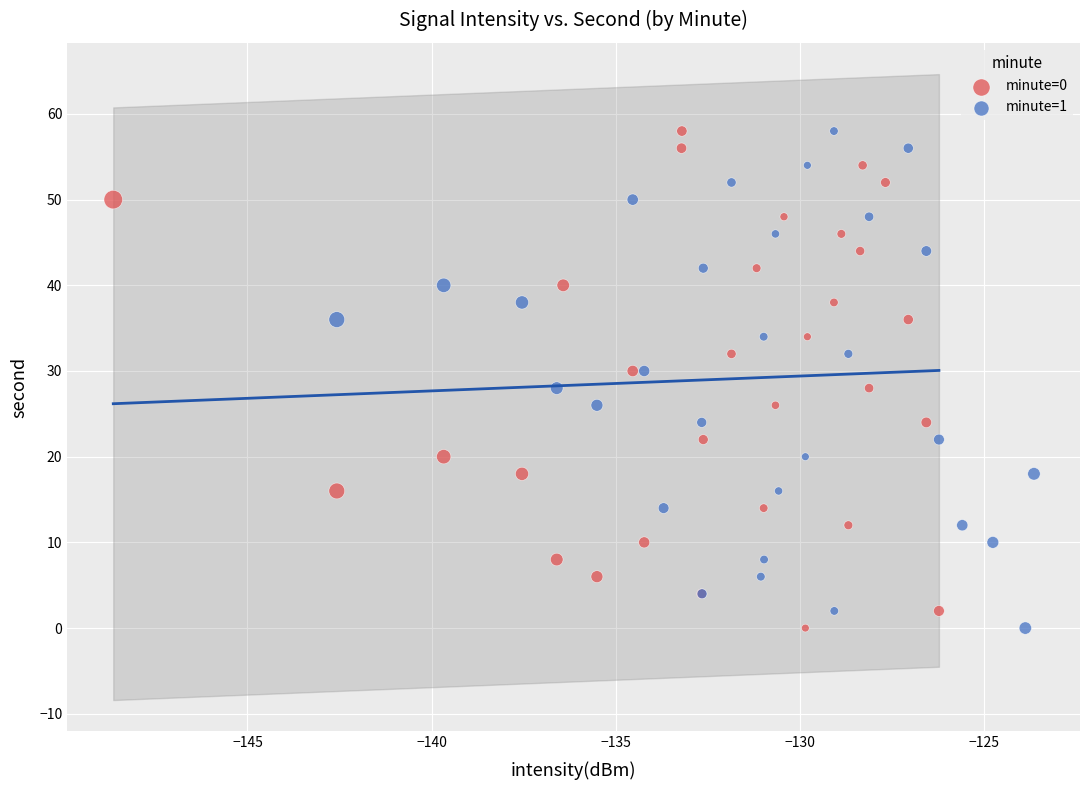

What are all the series names shown in the legend?

minute=0, minute=1